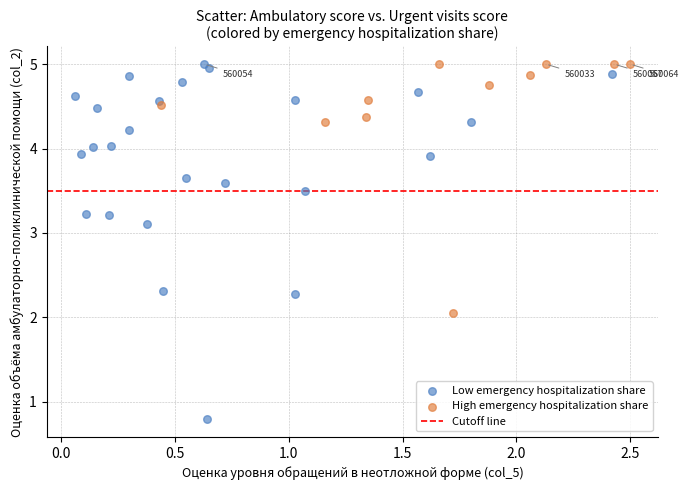

Which series contains the lowest Y value?

Low emergency hospitalization share